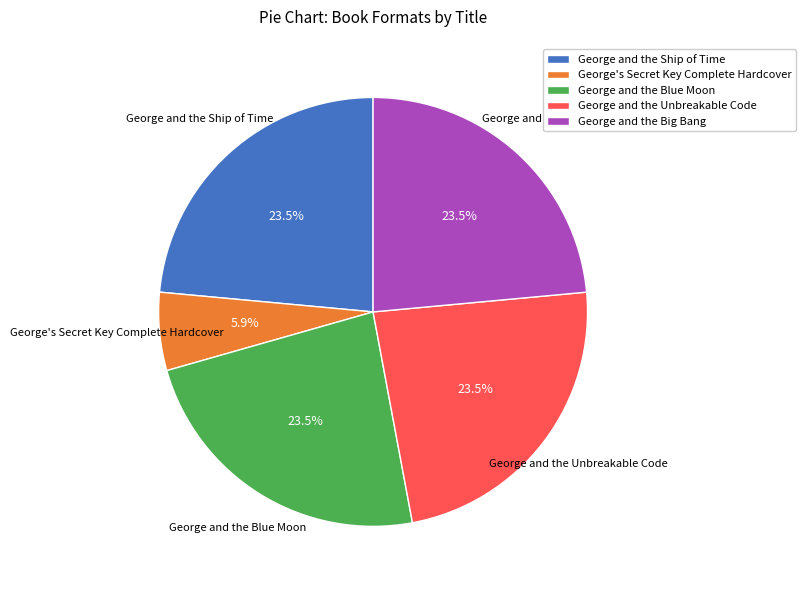

Is George and the Big Bang the majority of the pie?

No